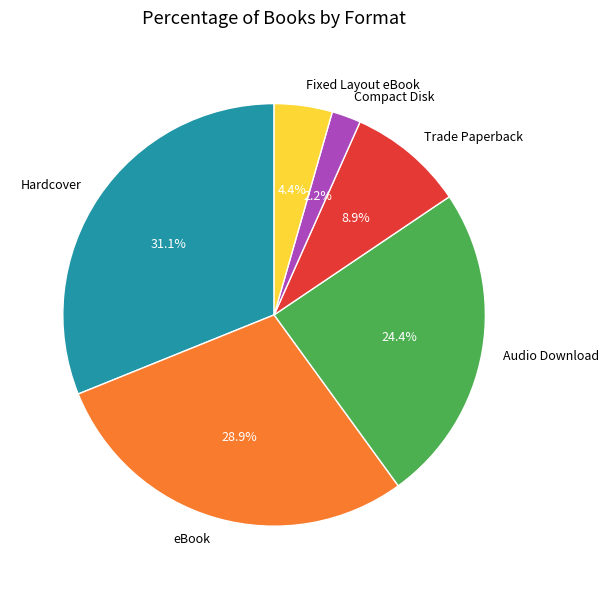

To the nearest percent, what portion does Fixed Layout eBook represent?

4%